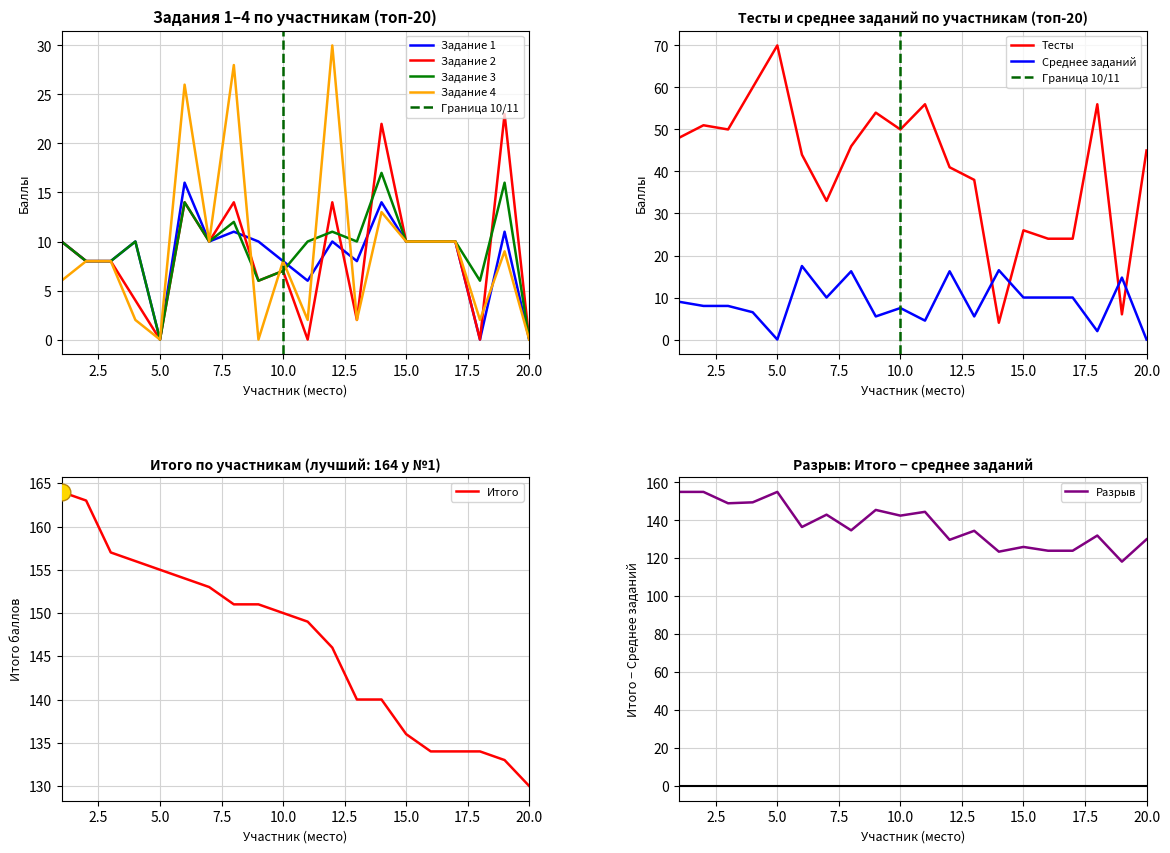

Is the value of Задание 2 at 2 greater than the value of Задание 3 at 15?

No